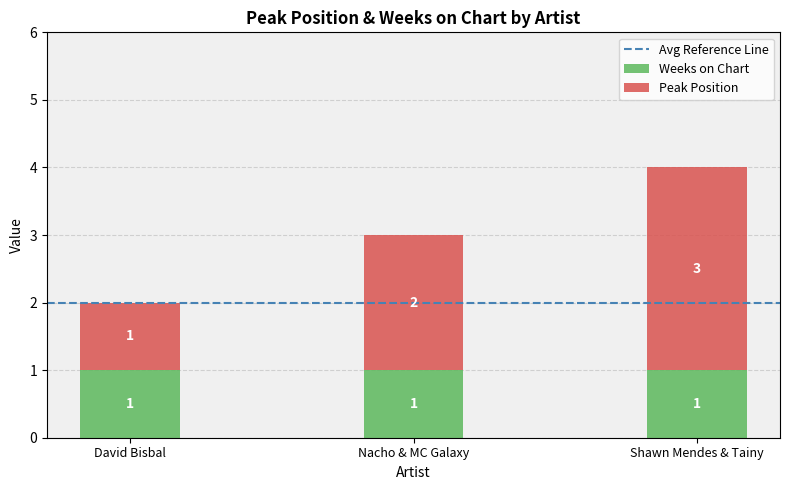

What is the sum of all Weeks on Chart values?

3